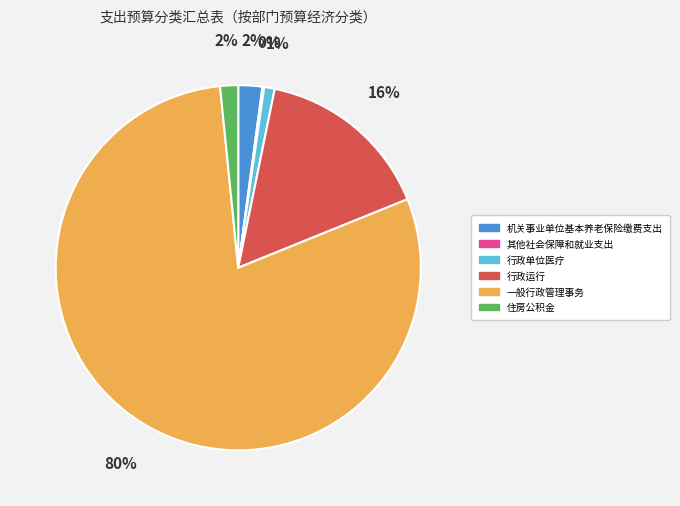

To the nearest percent, what portion does 行政单位医疗 represent?

1%